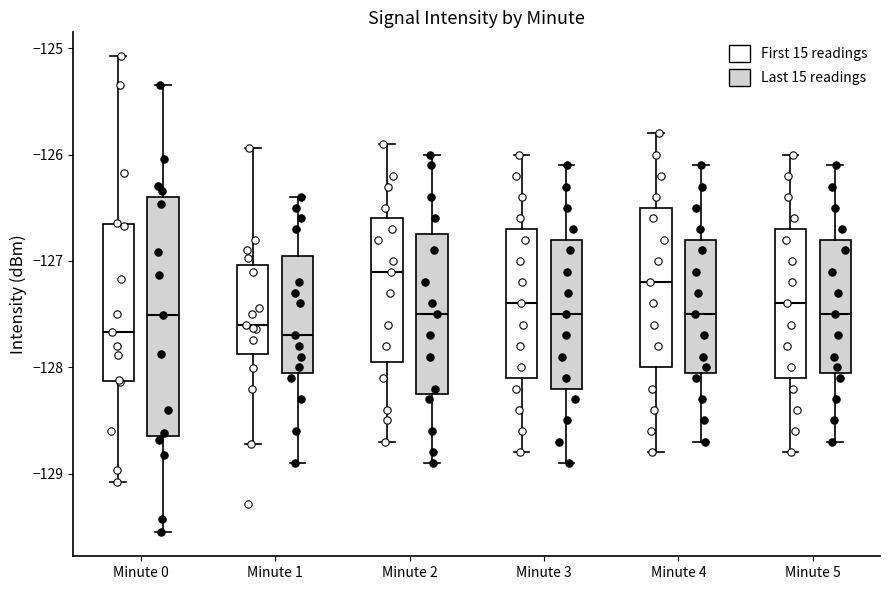

Reading left to right, read every box against the y-axis: the position of its median line, the range the box covers, and the ends of its whiskers. The values are not printed on the chart, so give them approximately, as read against the axis.

Minute 0 (First 15 readings): median -127.7, box -128.1 to -126.7, whiskers -129.1 to -125.1
Minute 0 (Last 15 readings): median -127.5, box -128.7 to -126.4, whiskers -129.6 to -125.3
Minute 1 (First 15 readings): median -127.6, box -127.9 to -127.0, whiskers -128.7 to -125.9
Minute 1 (Last 15 readings): median -127.7, box -128.0 to -126.9, whiskers -128.9 to -126.4
Minute 2 (First 15 readings): median -127.1, box -127.9 to -126.6, whiskers -128.7 to -125.9
Minute 2 (Last 15 readings): median -127.5, box -128.2 to -126.7, whiskers -128.9 to -126.0
Minute 3 (First 15 readings): median -127.4, box -128.1 to -126.7, whiskers -128.8 to -126.0
Minute 3 (Last 15 readings): median -127.5, box -128.2 to -126.8, whiskers -128.9 to -126.1
Minute 4 (First 15 readings): median -127.2, box -128.0 to -126.5, whiskers -128.8 to -125.8
Minute 4 (Last 15 readings): median -127.5, box -128.0 to -126.8, whiskers -128.7 to -126.1
Minute 5 (First 15 readings): median -127.4, box -128.1 to -126.7, whiskers -128.8 to -126.0
Minute 5 (Last 15 readings): median -127.5, box -128.0 to -126.8, whiskers -128.7 to -126.1